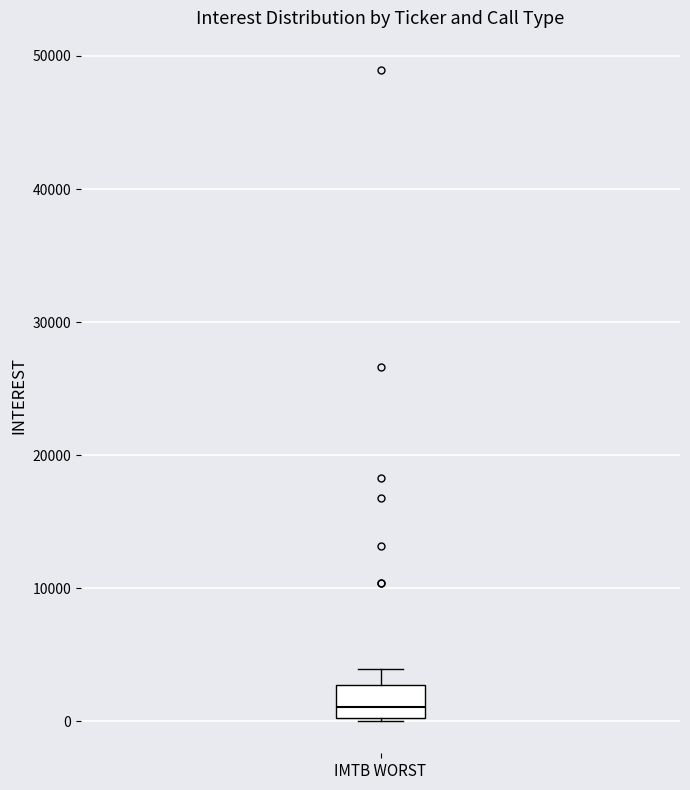

Where does the median line of the box for IMTB WORST sit on the y-axis? The values are not printed on the chart, so give them approximately, as read against the axis.

1000